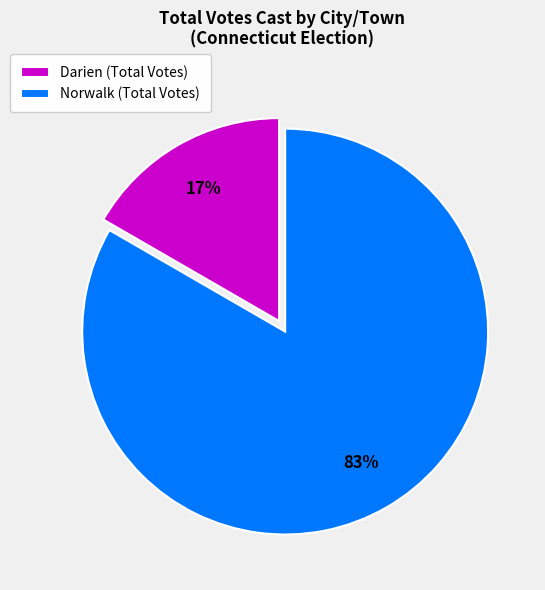

Is the sum of Darien and Norwalk greater than half?

Yes